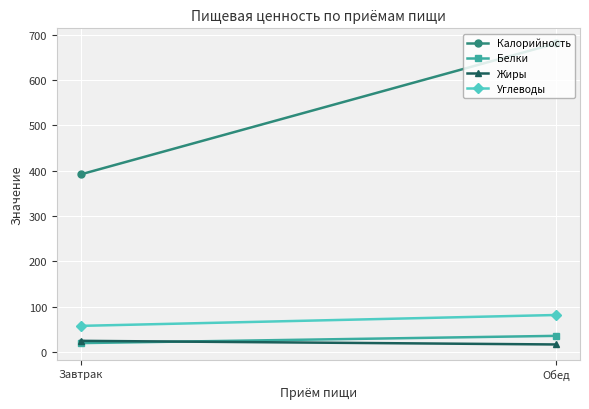

What position from the right is Обед?

1